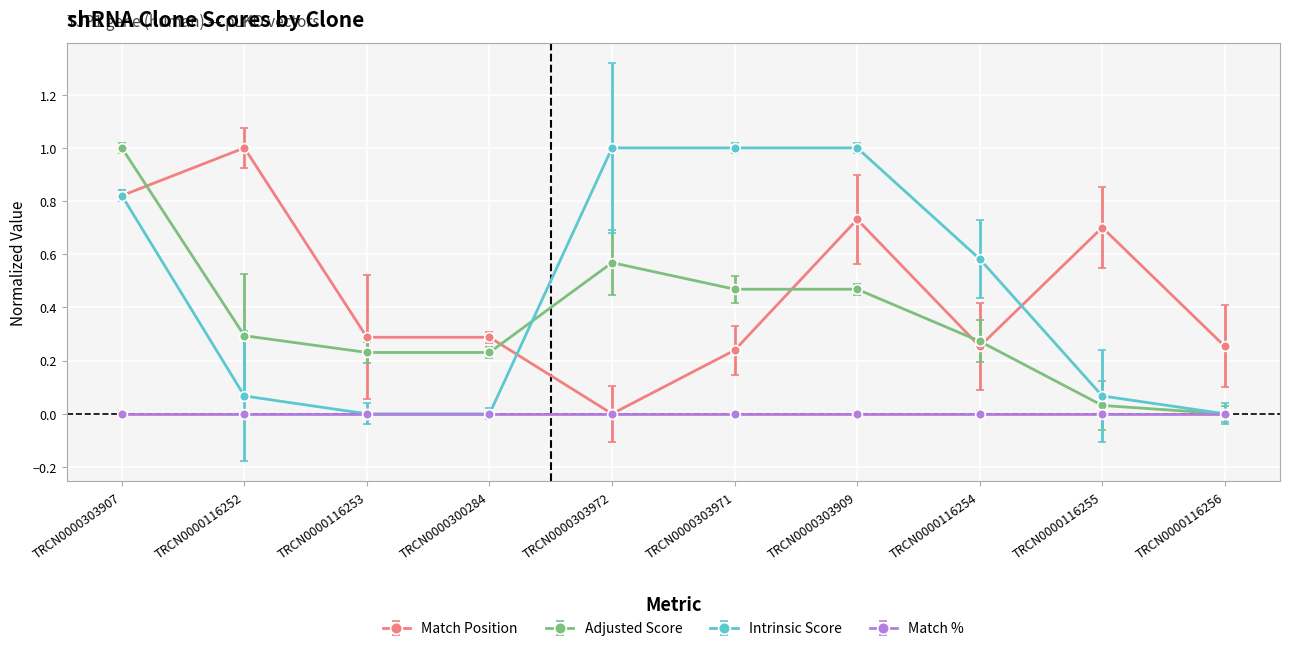

What is the sum of all Match Position values?

4.6